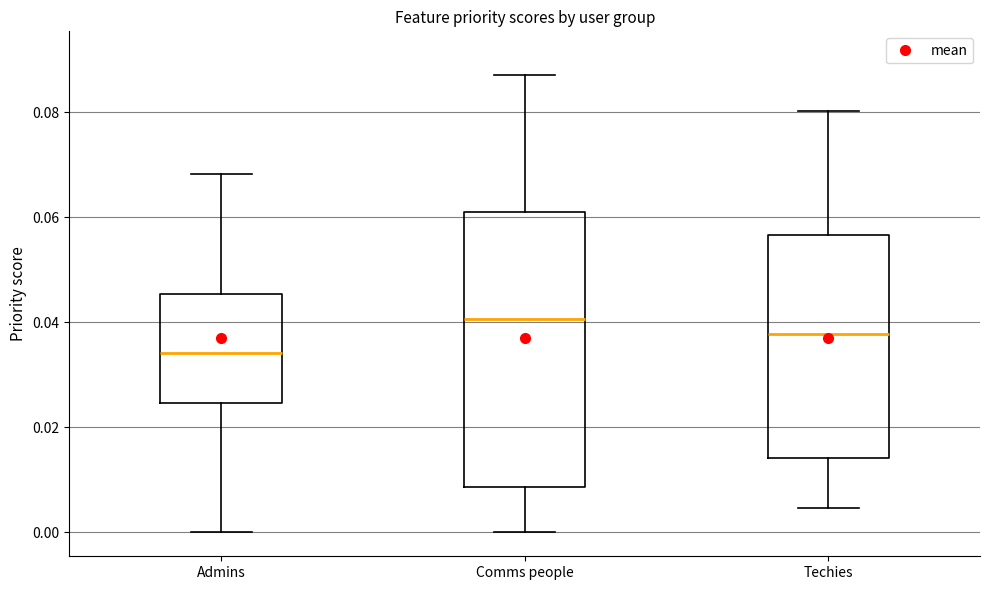

Which box is the tallest, from its lower edge to its upper edge?

Comms people